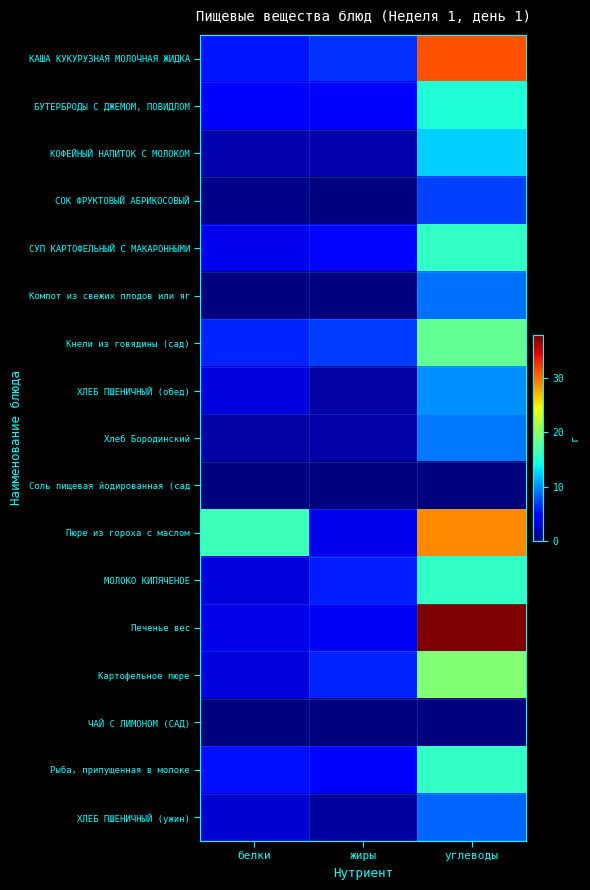

Which label corresponds to the smallest value in the chart?

белки